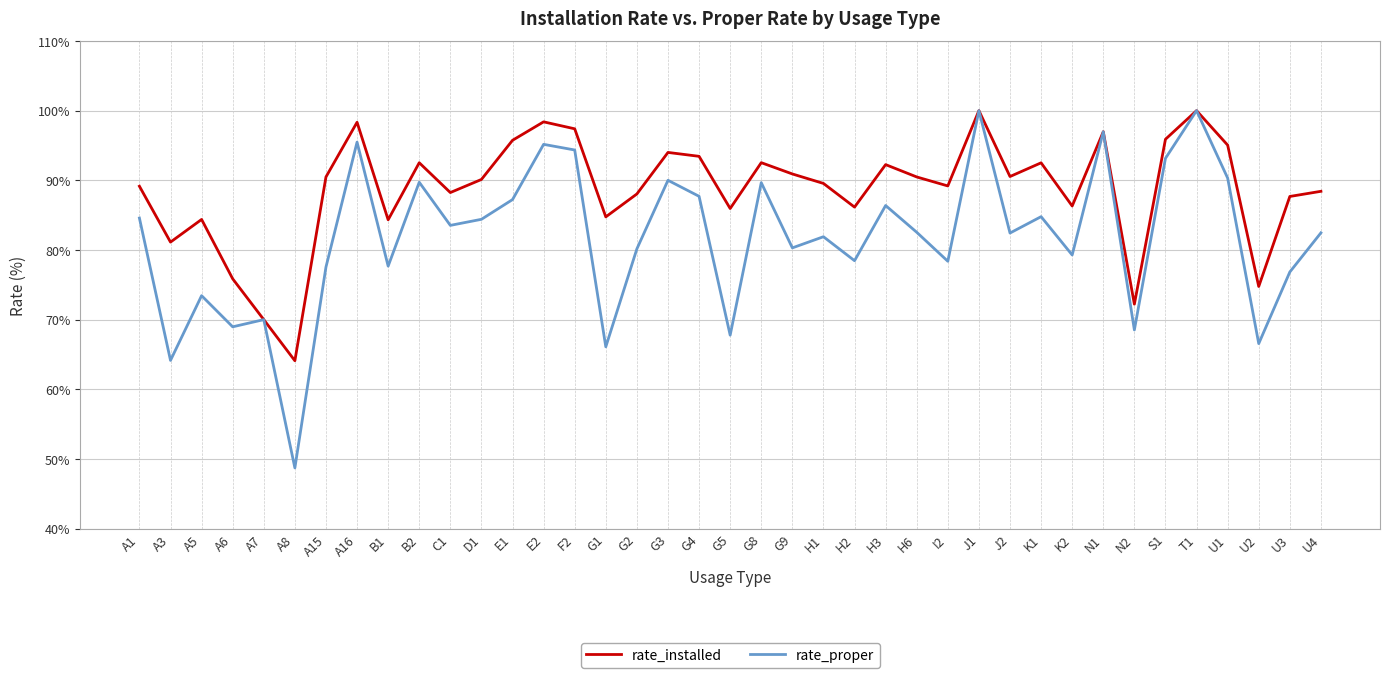

In rate_installed, how many points are lower than both neighbors (excluding endpoints)?

12